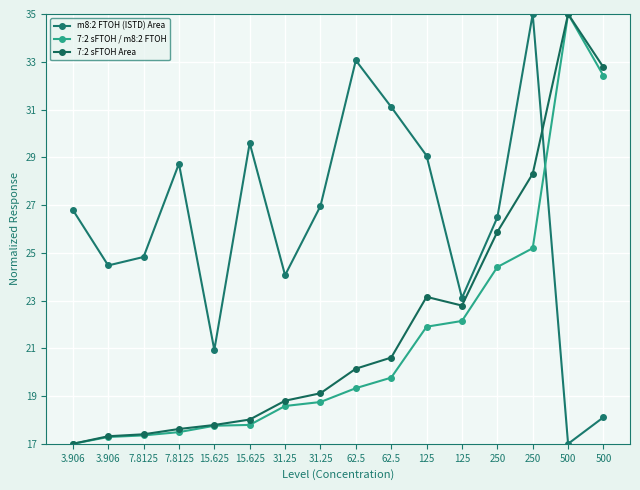

Reading right to left, list all the values displayed in this chart.

m8:2 FTOH (ISTD) Area: 18.1	17.0	35.0	26.5	23.1	29.1	31.1	33.1	27.0	24.1	29.6	20.9	28.7	24.8	24.5	26.8
7:2 sFTOH / m8:2 FTOH: 32.4	35.0	25.2	24.4	22.1	21.9	19.8	19.3	18.7	18.6	17.8	17.8	17.5	17.4	17.3	17.0
7:2 sFTOH Area: 32.8	35.0	28.3	25.9	22.8	23.2	20.6	20.1	19.1	18.8	18.0	17.8	17.6	17.4	17.3	17.0